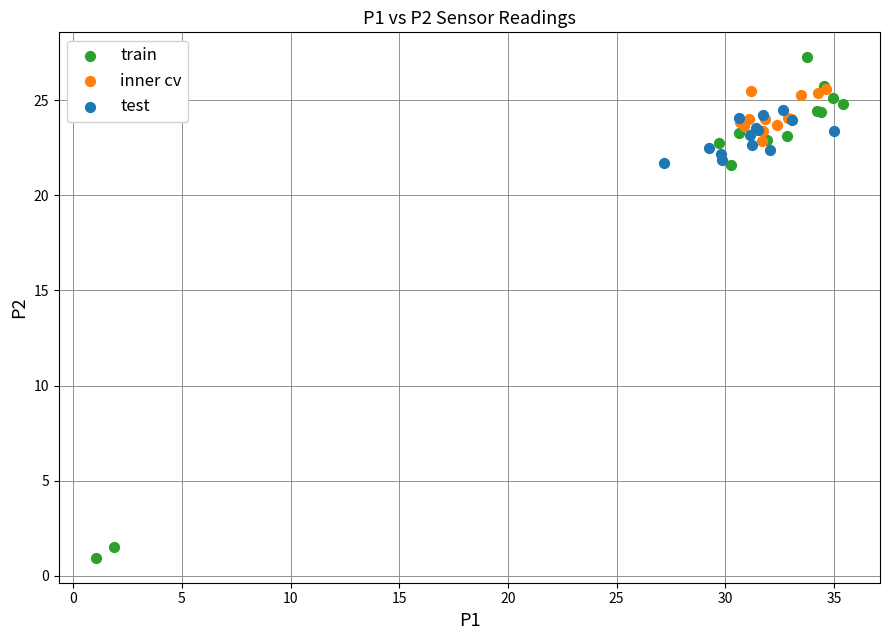

Which series reaches the minimum Y coordinate?

train